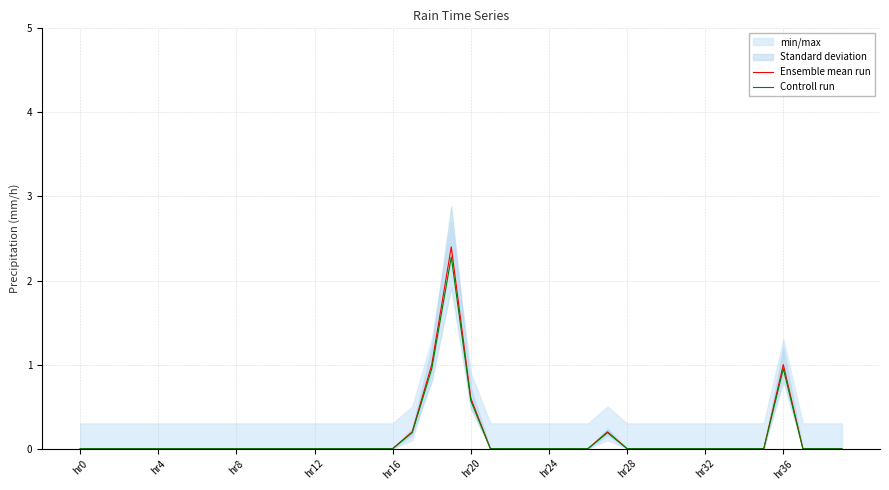

The value of Ensemble mean run at 21 is 0.0. True or false?

True